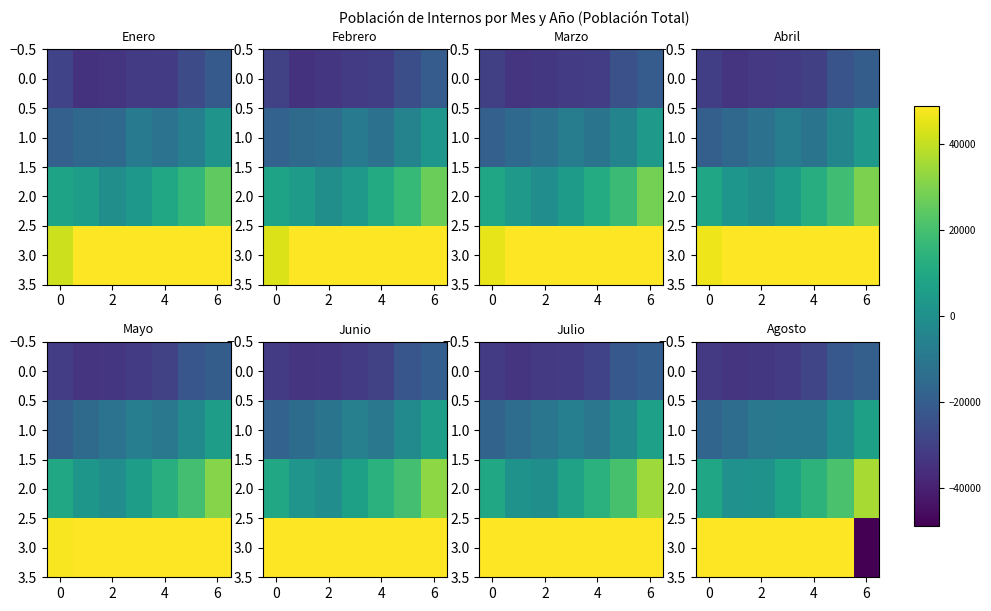

True or false: 2.0 has a value of 3051 at 4.

False